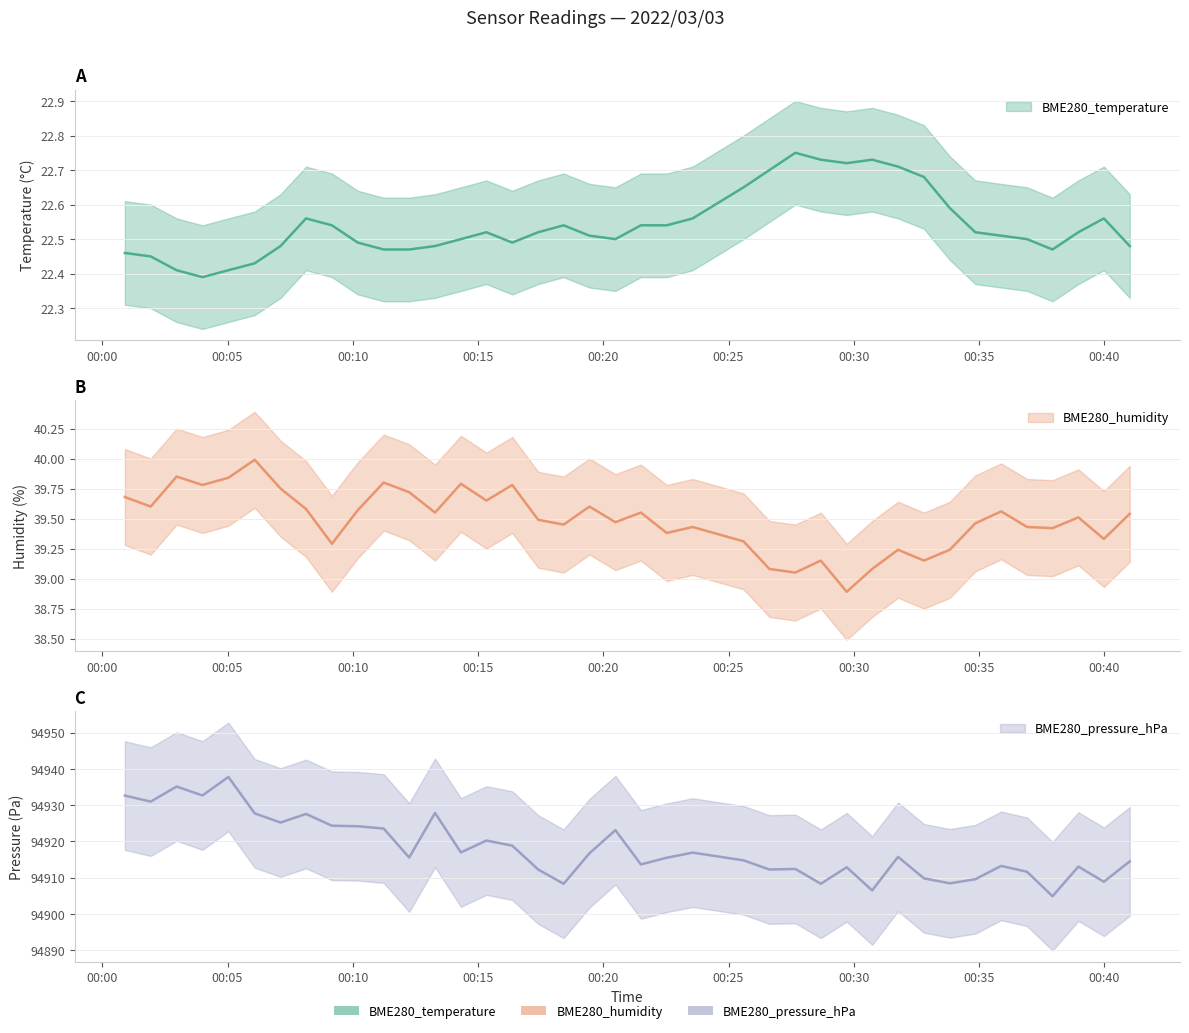

Which series has the largest total across all categories?

BME280_pressure_hPa